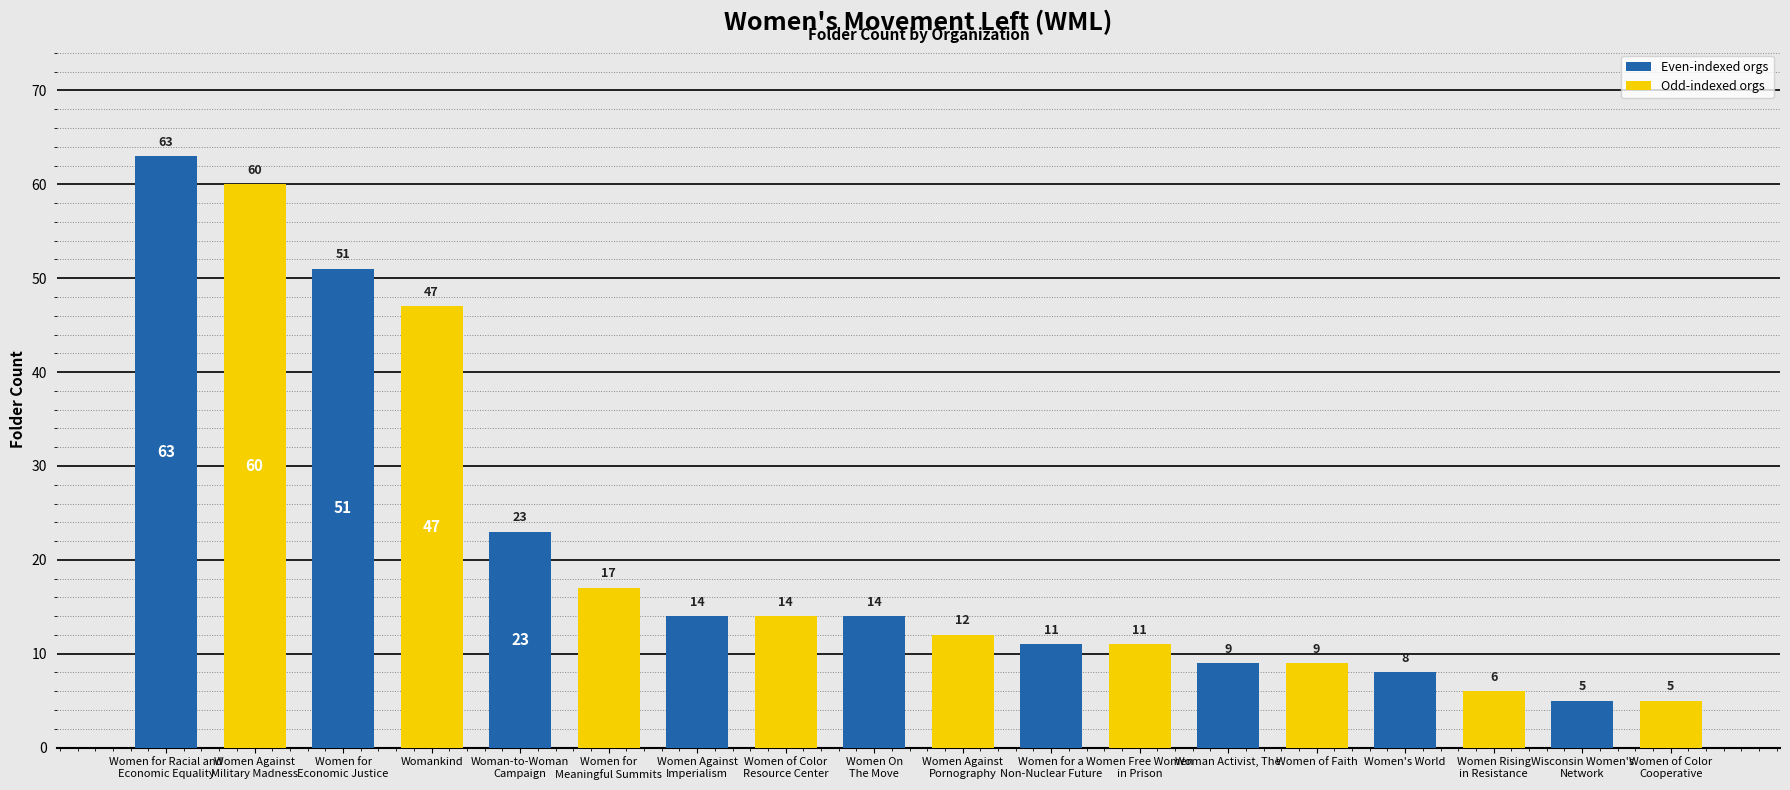

The chart shows a value of 19 at Women Free Women
in Prison. True or false?

False